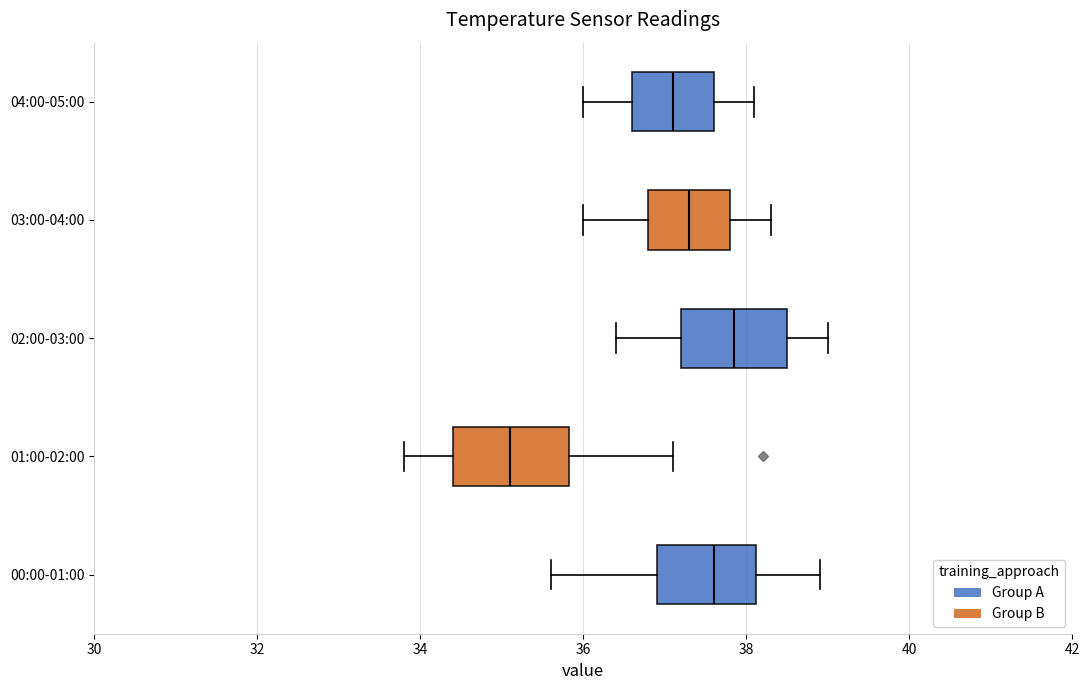

Reading bottom to top, transcribe this box plot: for each box, give where its median line is, the range the box spans, and where its two whiskers end, as read against the x-axis. The values are not printed on the chart, so give them approximately, as read against the axis.

00:00-01:00: median 37.6, box 37.0 to 38.2, whiskers 35.6 to 39.0
01:00-02:00: median 35.2, box 34.4 to 35.8, whiskers 33.8 to 37.2
02:00-03:00: median 37.8, box 37.2 to 38.6, whiskers 36.4 to 39.0
03:00-04:00: median 37.4, box 36.8 to 37.8, whiskers 36.0 to 38.4
04:00-05:00: median 37.2, box 36.6 to 37.6, whiskers 36.0 to 38.2